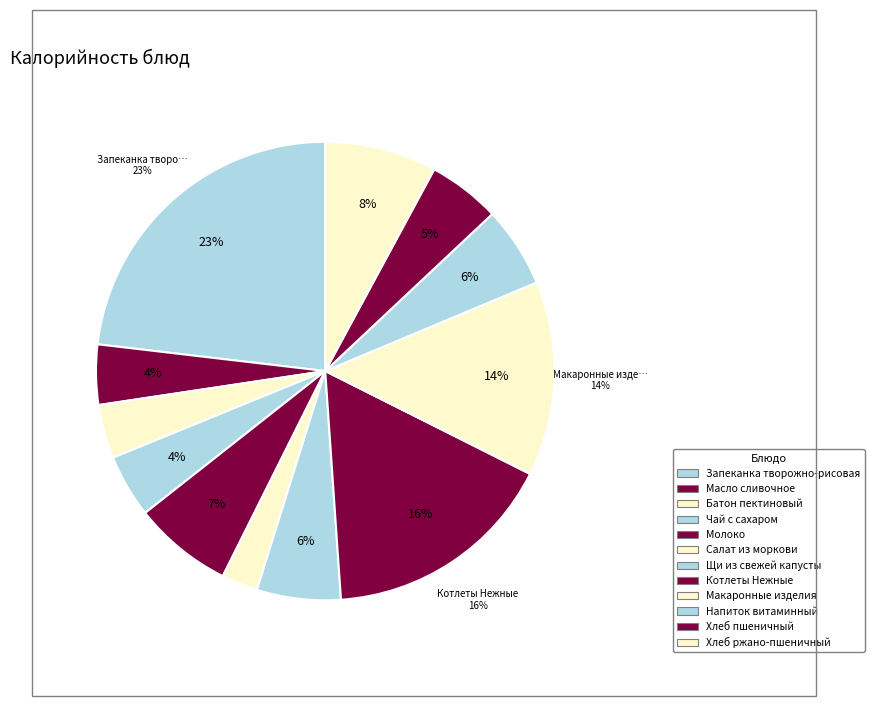

Is it true that Хлеб пшеничный is 5% of the pie?

True